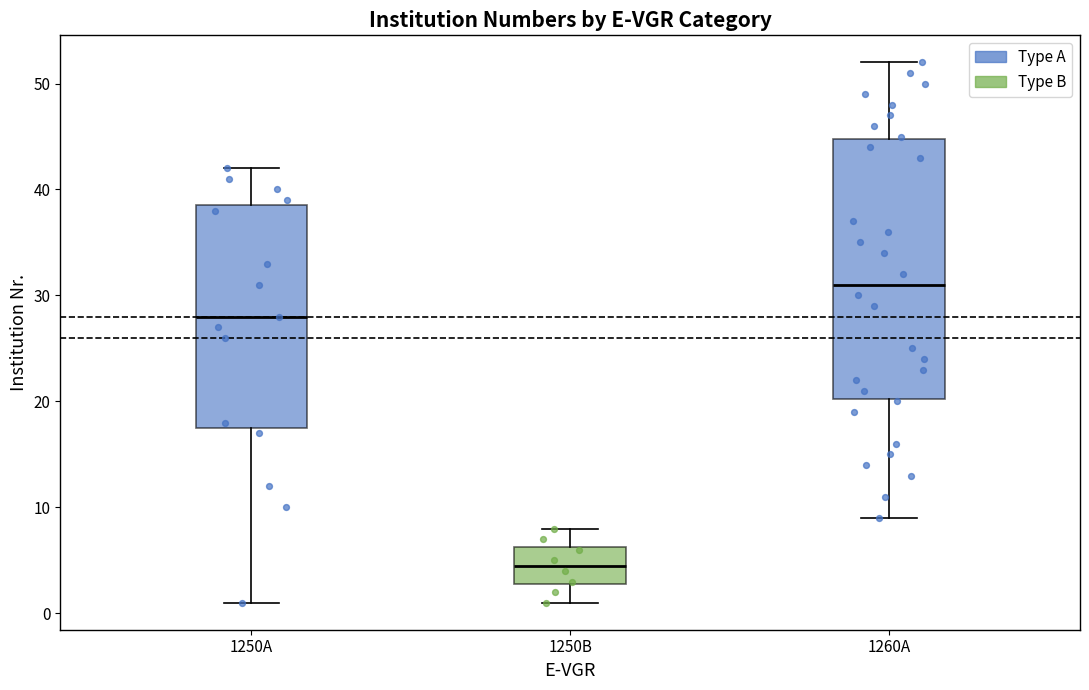

Reading left to right, read every box against the y-axis: the position of its median line, the range the box covers, and the ends of its whiskers. The values are not printed on the chart, so give them approximately, as read against the axis.

1250A: median 28, box 18 to 39, whiskers 1 to 42
1250B: median 5, box 3 to 6, whiskers 1 to 8
1260A: median 31, box 20 to 45, whiskers 9 to 52